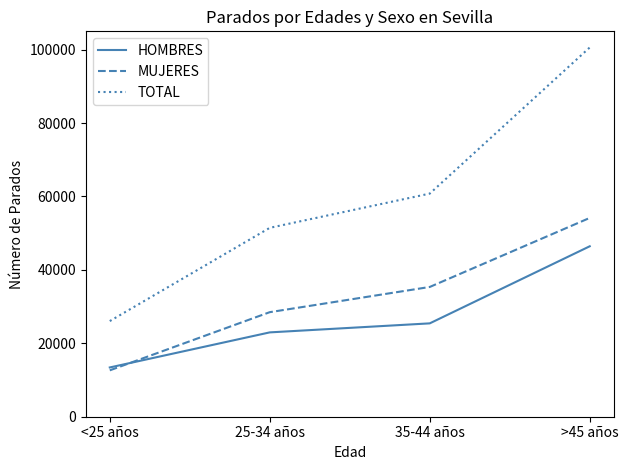

What is the average value of the HOMBRES series?

27060